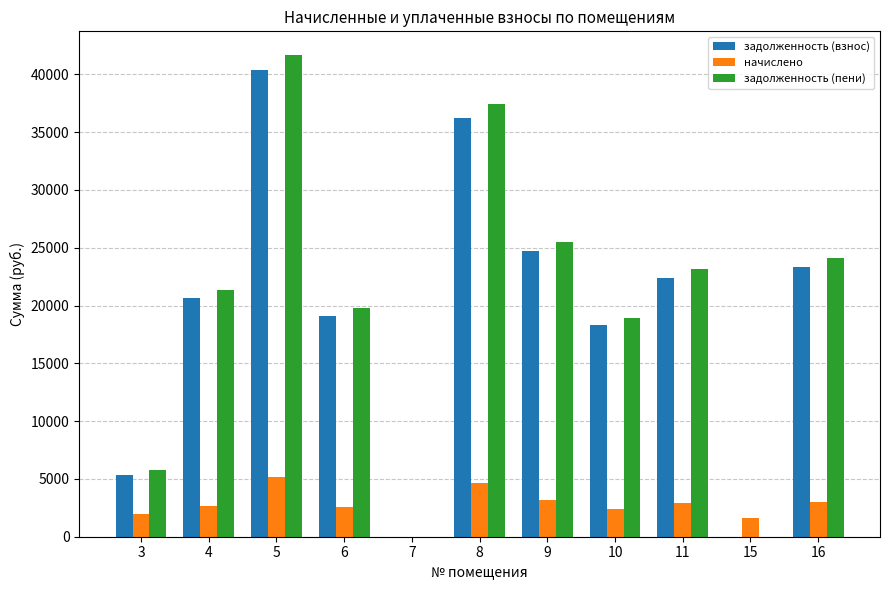

True or false: начислено has a value of -2581.0 at 7.

False